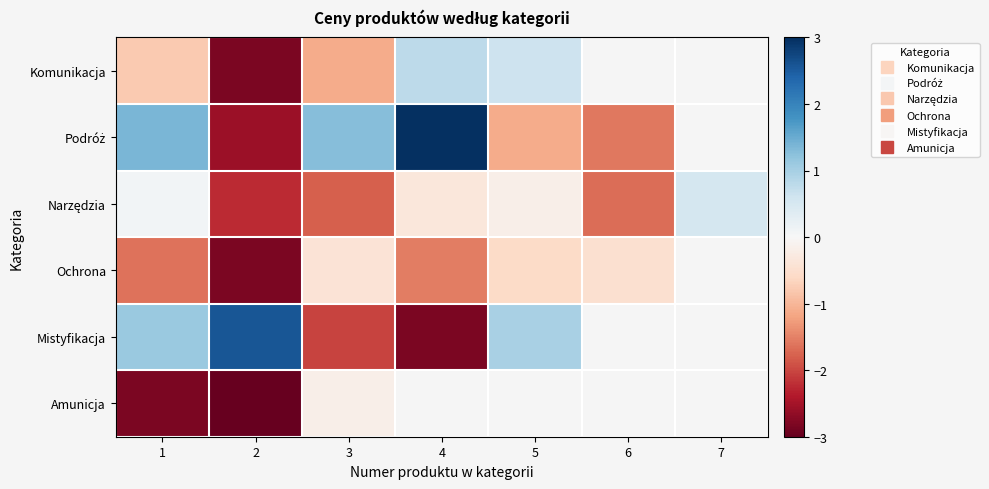

At 6, list the series in order from largest to smallest.

Komunikacja, Ochrona, Podróż, Mistyfikacja, Amunicja, Narzędzia